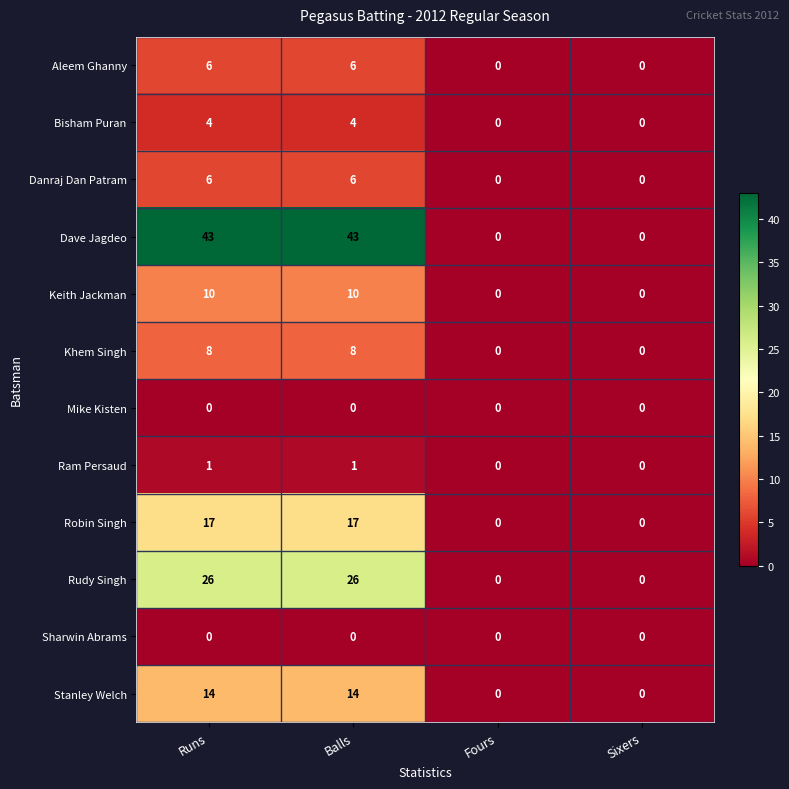

Is it true that Aleem Ghanny equals -2 at Sixers?

False